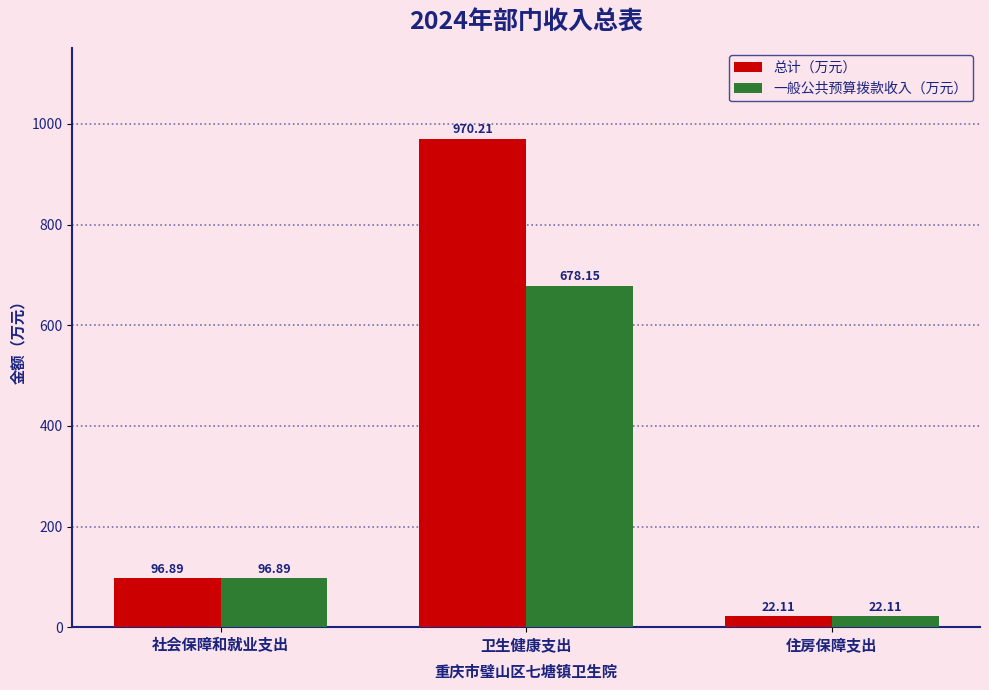

Count the number of categories in the chart.

3